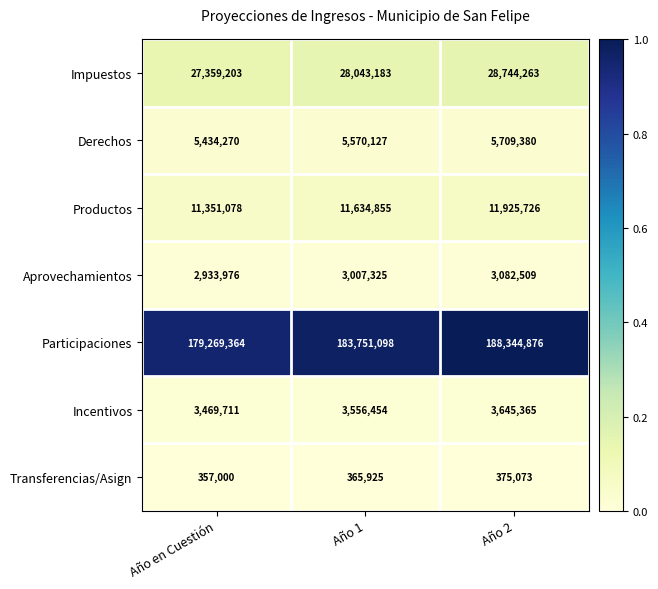

Which category has the highest value across all series?

Año 2